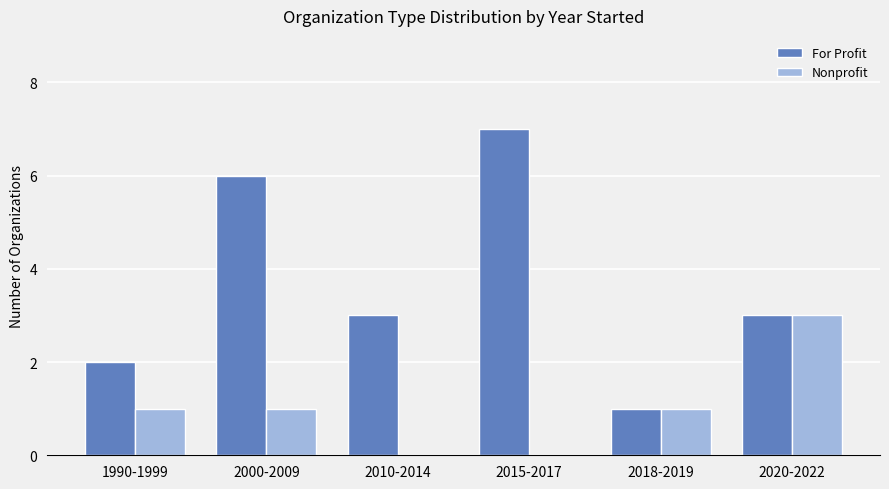

Reading left to right, transcribe all the data shown in this chart.

For Profit: 2	6	3	7	1	3
Nonprofit: 1	1	0	0	1	3